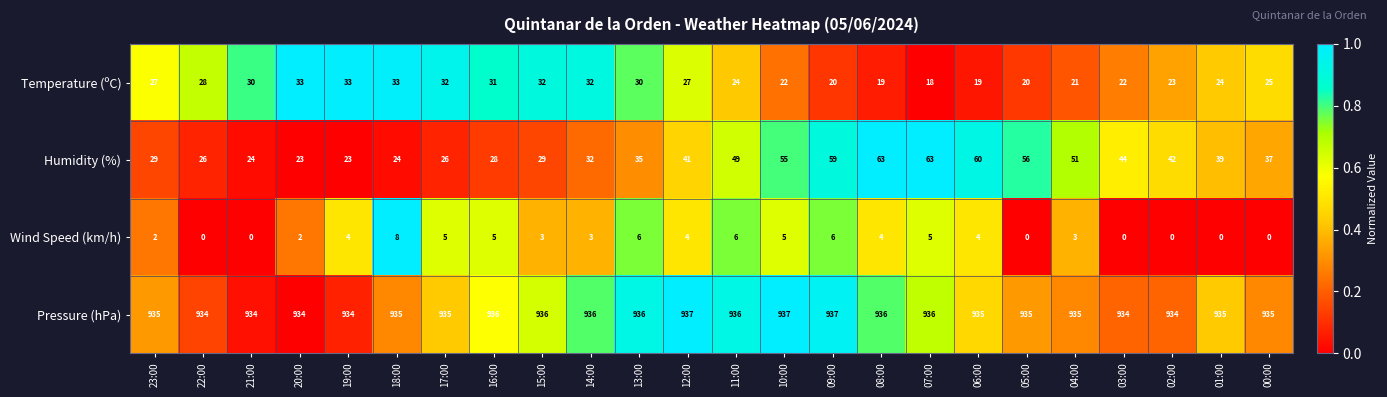

Which series has the largest total across all categories?

Pressure (hPa)